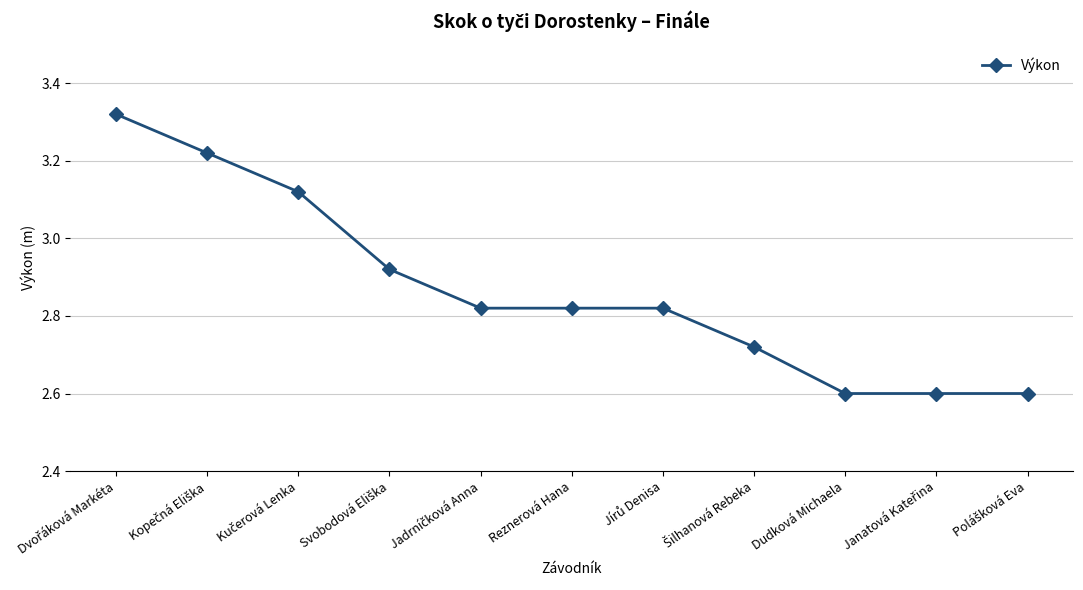

Read the value at Dudková Michaela.

2.6